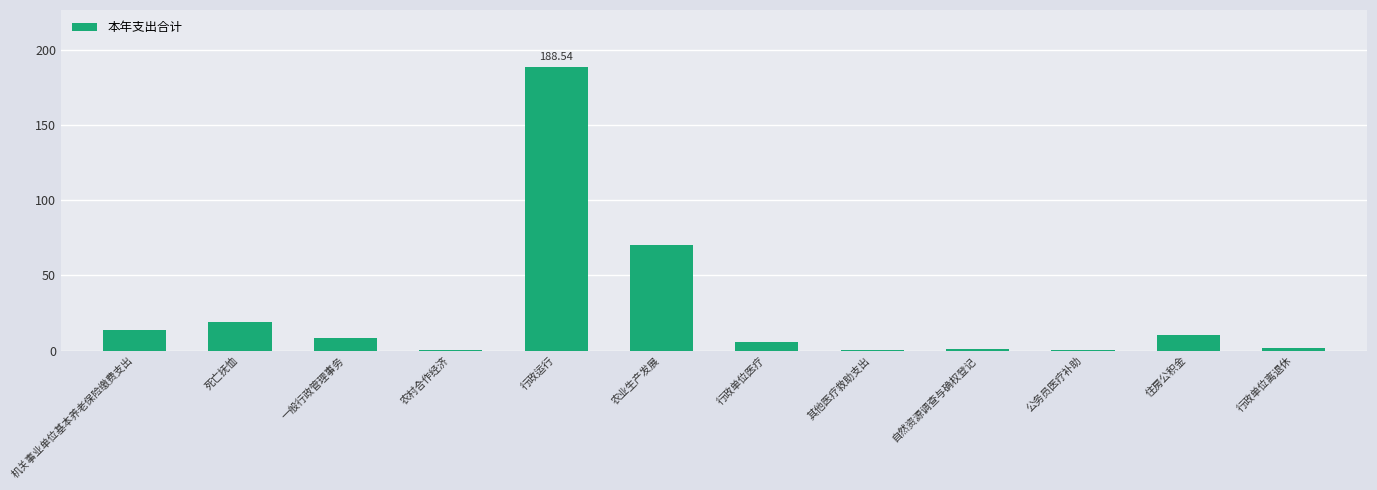

Between 公务员医疗补助 and 行政运行, which is larger?

行政运行